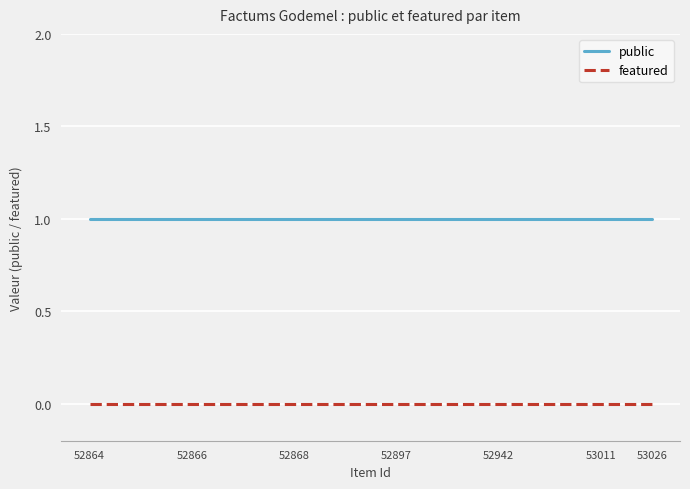

List the series in order of their overall mean, highest first.

public, featured